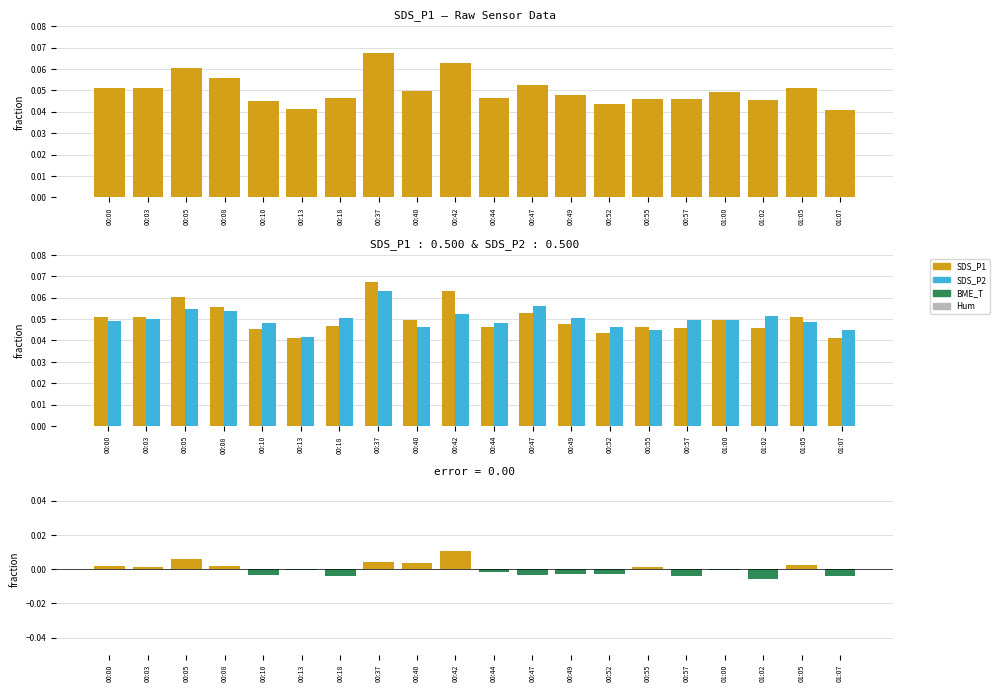

True or false: difference has a value of -0.0 at 00:44.

False